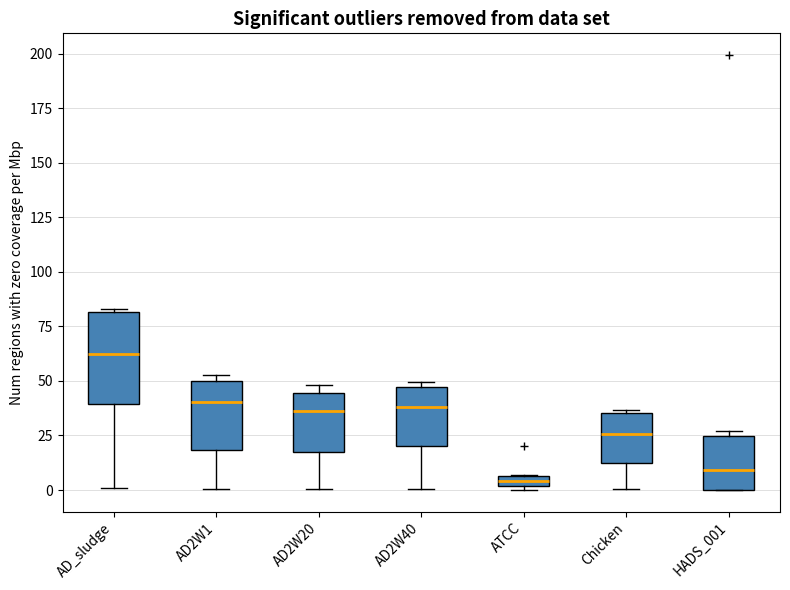

Where is the upper edge of the box for AD2W1 on the y-axis? The values are not printed on the chart, so give them approximately, as read against the axis.

50